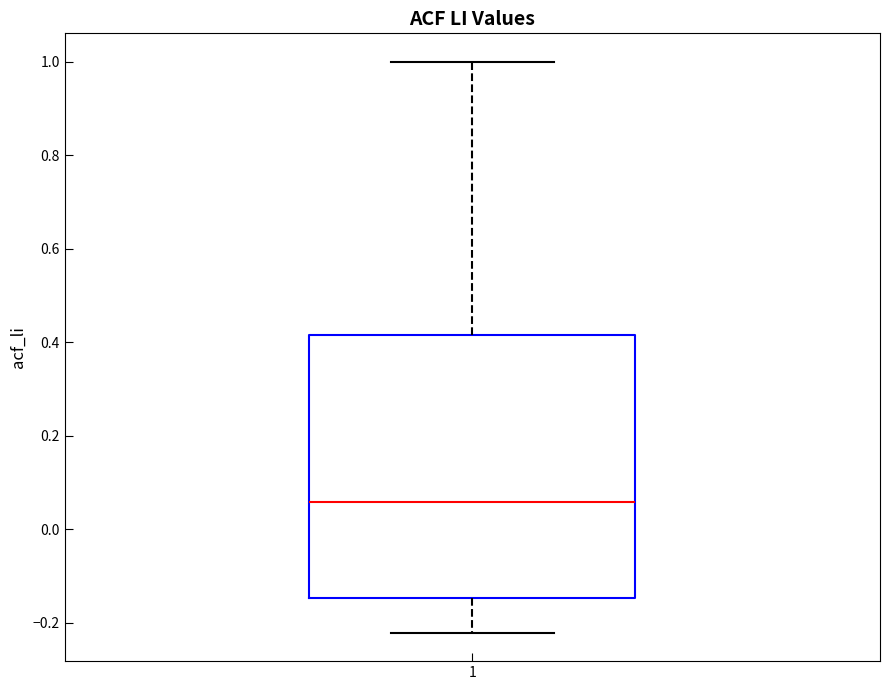

Where does the upper whisker of the box at x = 1 end on the y-axis? The values are not printed on the chart, so give them approximately, as read against the axis.

1.00